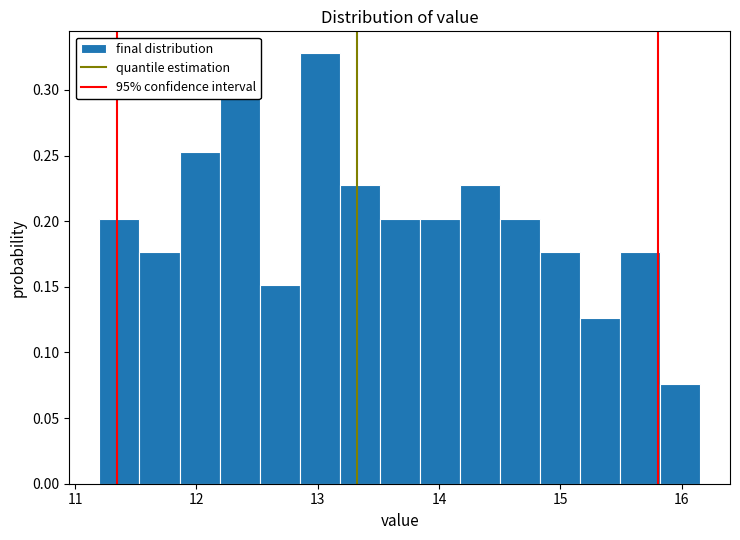

Around what value on the x-axis is the tallest bar? Give the approximate position of its centre, as read against the axis.

13.0